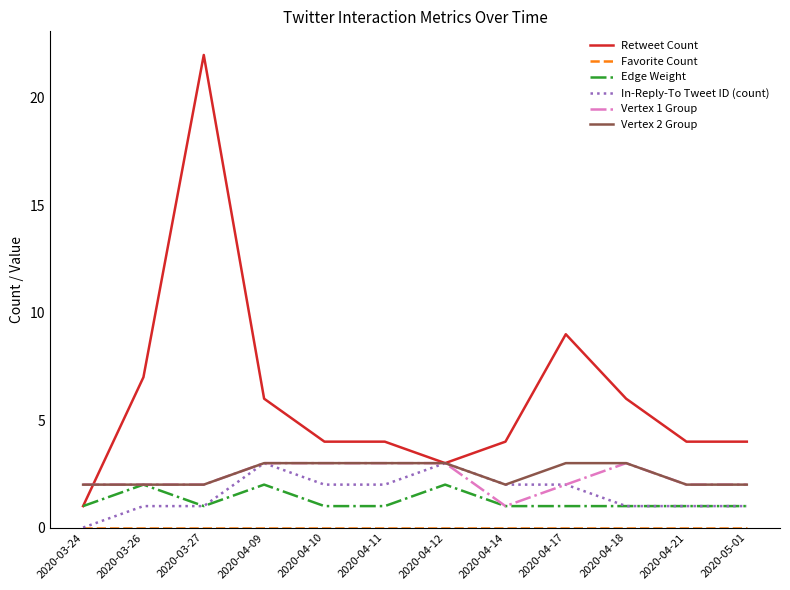

Does the chart display data point markers on the line(s)?

No